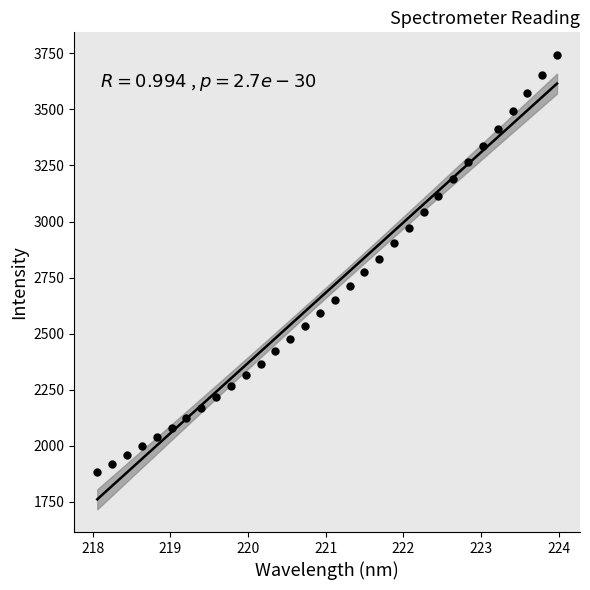

What is the range of X values (max minus min)?

5.9